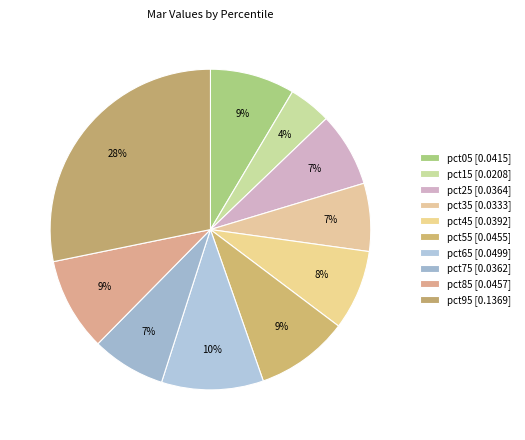

To the nearest percent, what is the difference between the pct85 and pct75 slice percentages?

2%